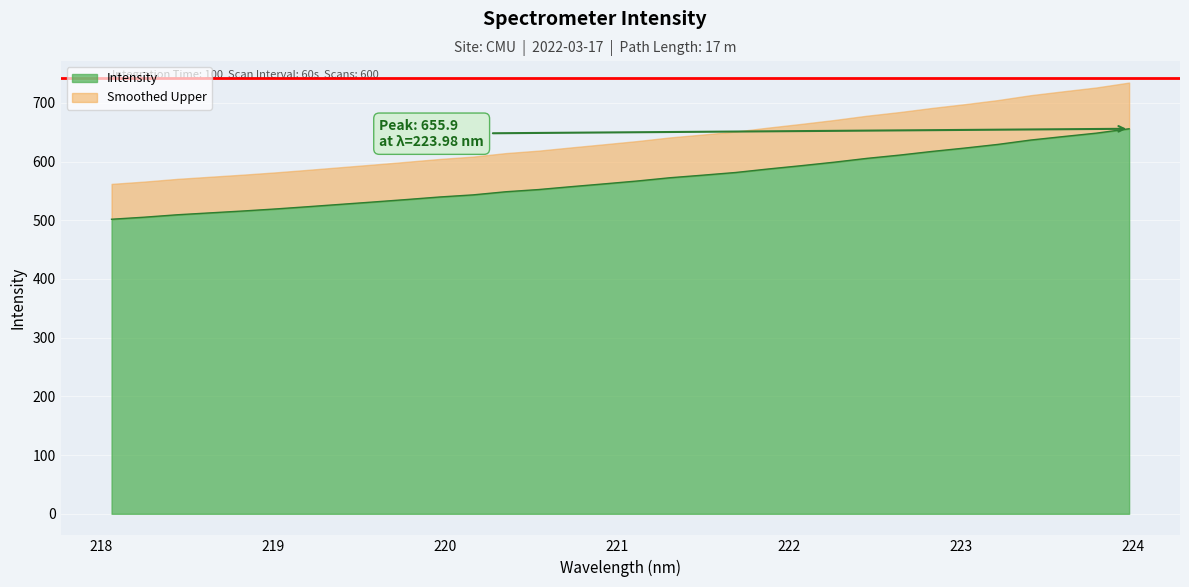

What is the lowest value of the Intensity series?

501.8